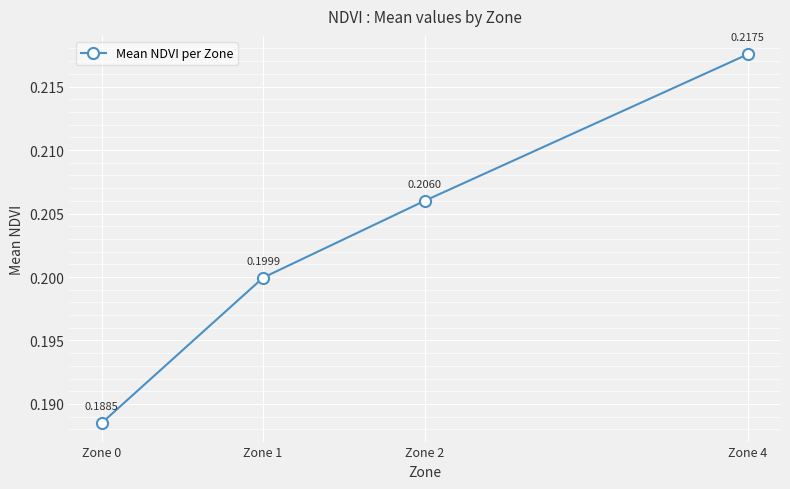

Between Zone 0 and Zone 1, which is larger?

Zone 1